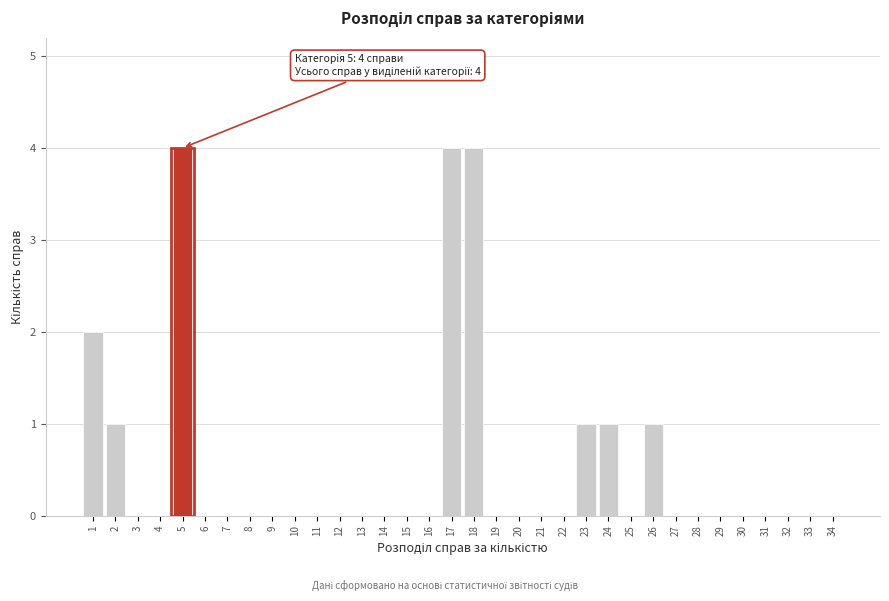

The value at 25 is 0. True or false?

True